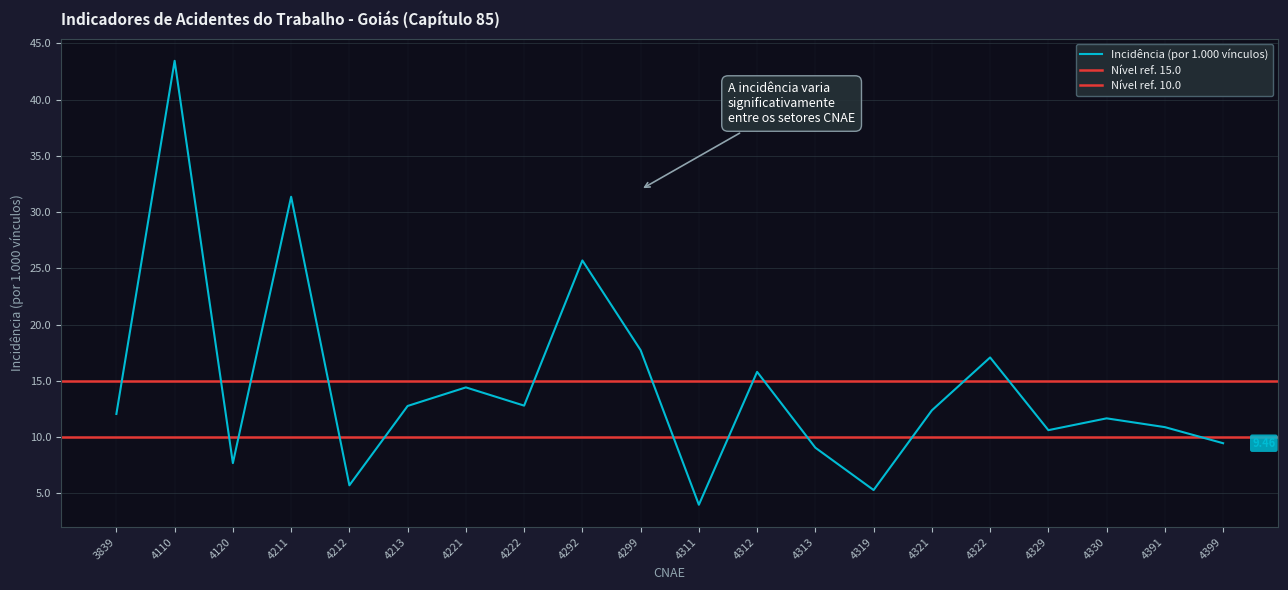

How many values exceed 12?

11